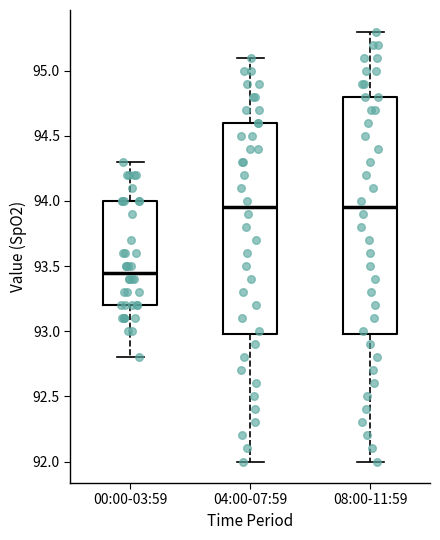

Reading left to right, transcribe this box plot: for each box, give where its median line is, the range the box spans, and where its two whiskers end, as read against the y-axis. The values are not printed on the chart, so give them approximately, as read against the axis.

00:00-03:59: median 93.45, box 93.20 to 94.00, whiskers 92.80 to 94.30
04:00-07:59: median 93.95, box 93.00 to 94.60, whiskers 92.00 to 95.10
08:00-11:59: median 93.95, box 93.00 to 94.80, whiskers 92.00 to 95.30